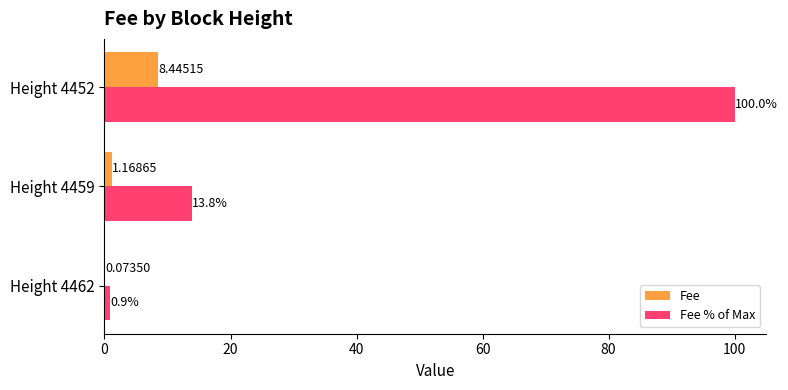

How many categories are shown in the chart?

3